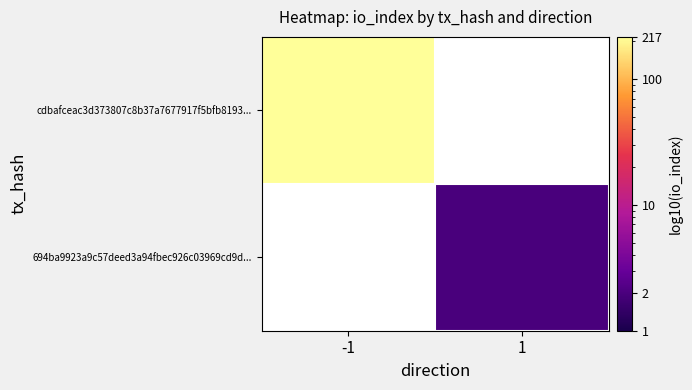

What is the difference between the highest and lowest values at -1?

217